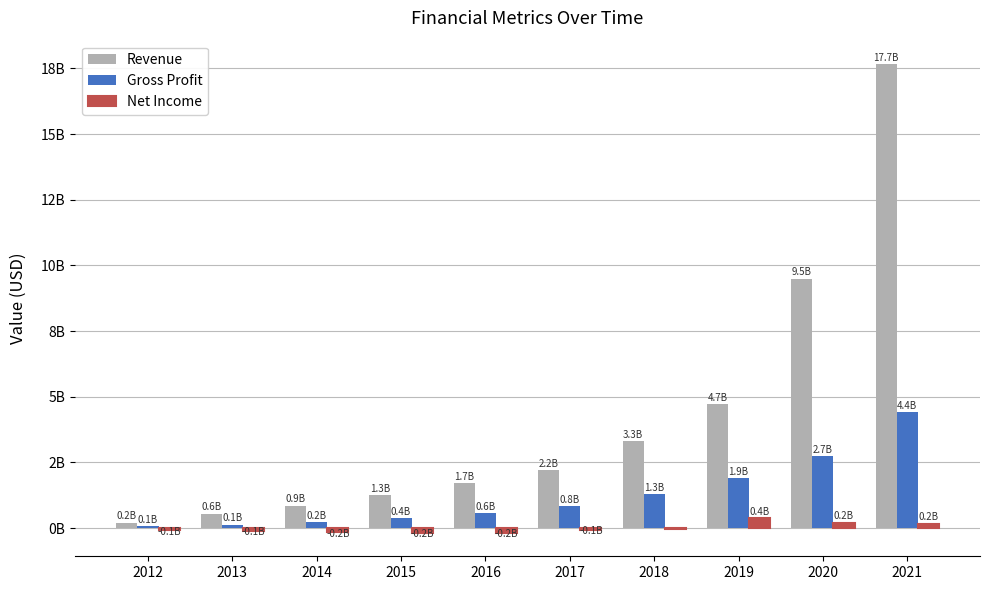

What is the approximate value of Revenue at 2012?

0.2